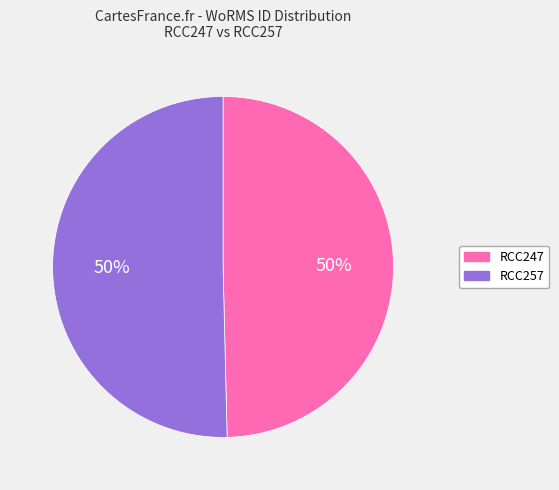

To the nearest percent, what is the combined percentage of RCC257 and RCC247?

100%